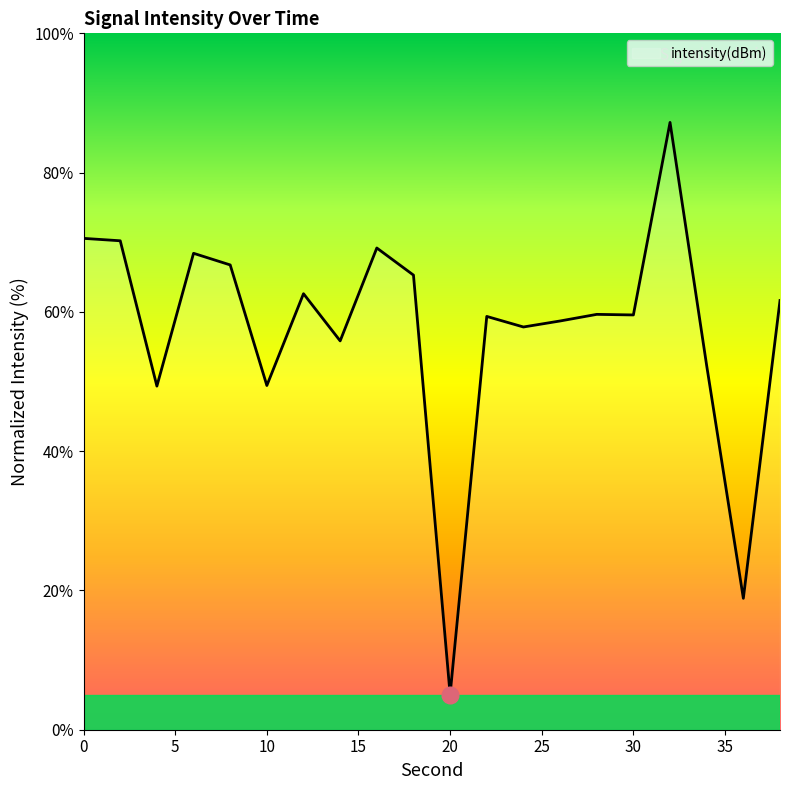

What is the difference between the maximum and minimum values?

82.2